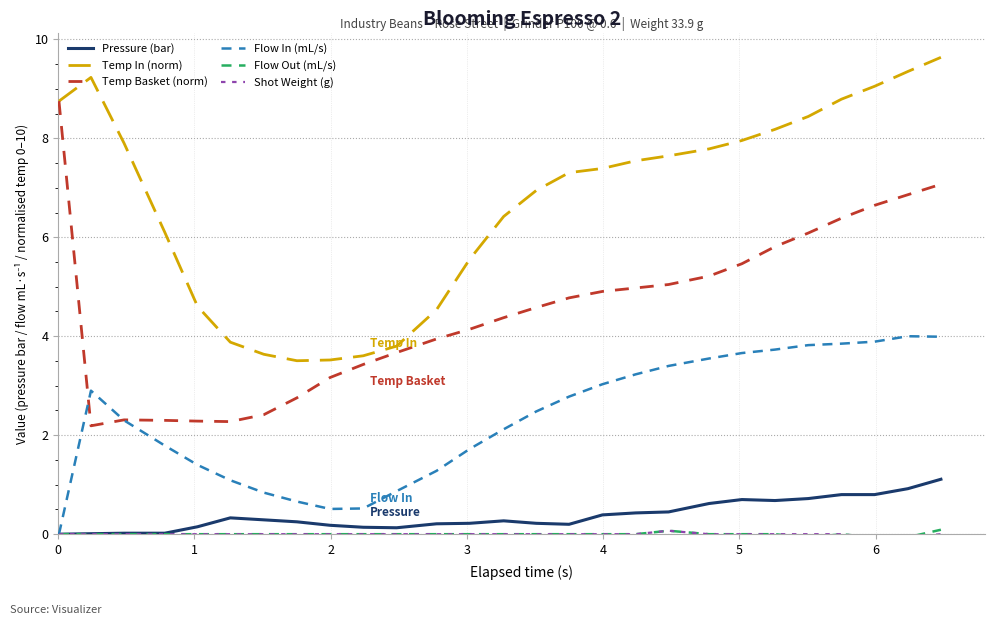

Which series has the largest total across all categories?

Temp In (norm)